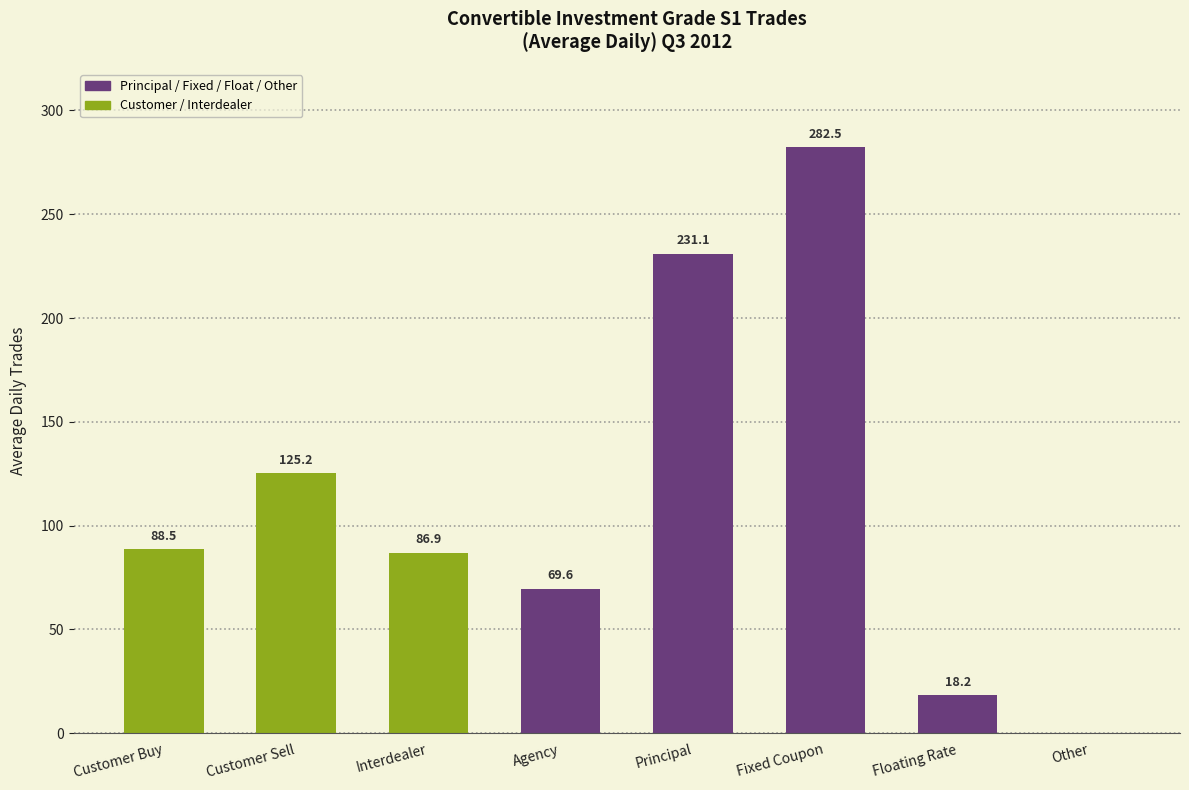

Which label corresponds to the largest value in the chart?

Fixed Coupon